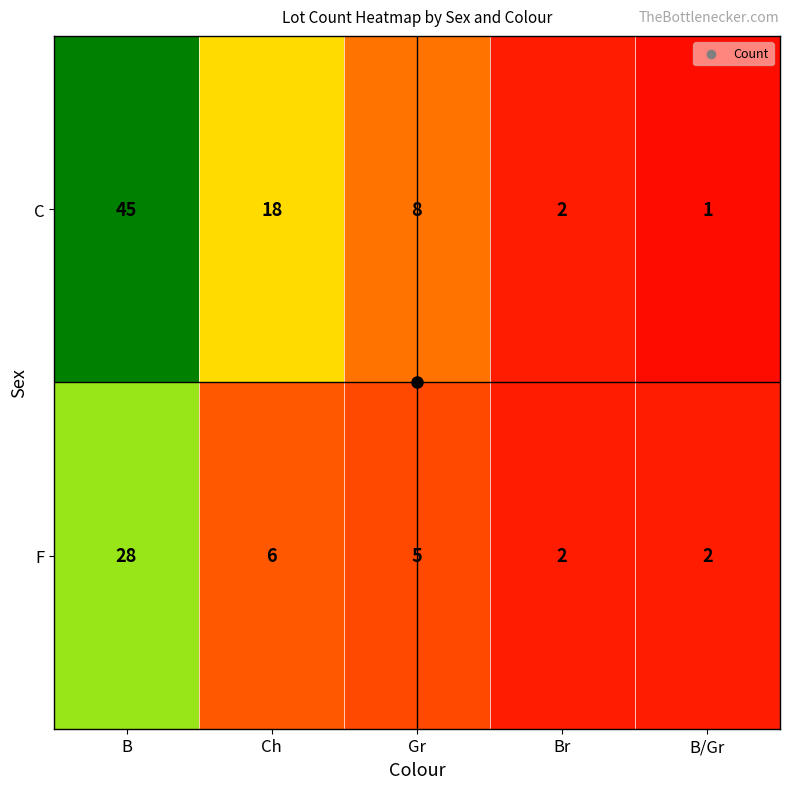

Which series has the largest total across all categories?

C